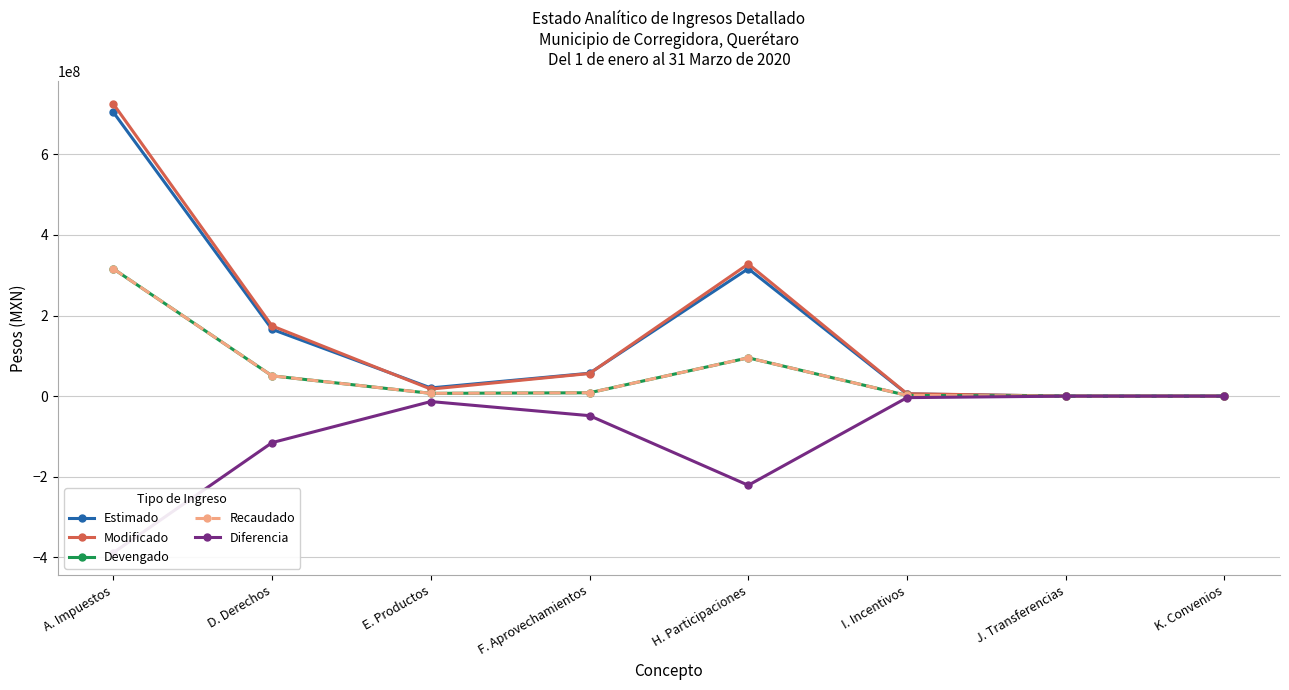

What position from the left is A. Impuestos?

1